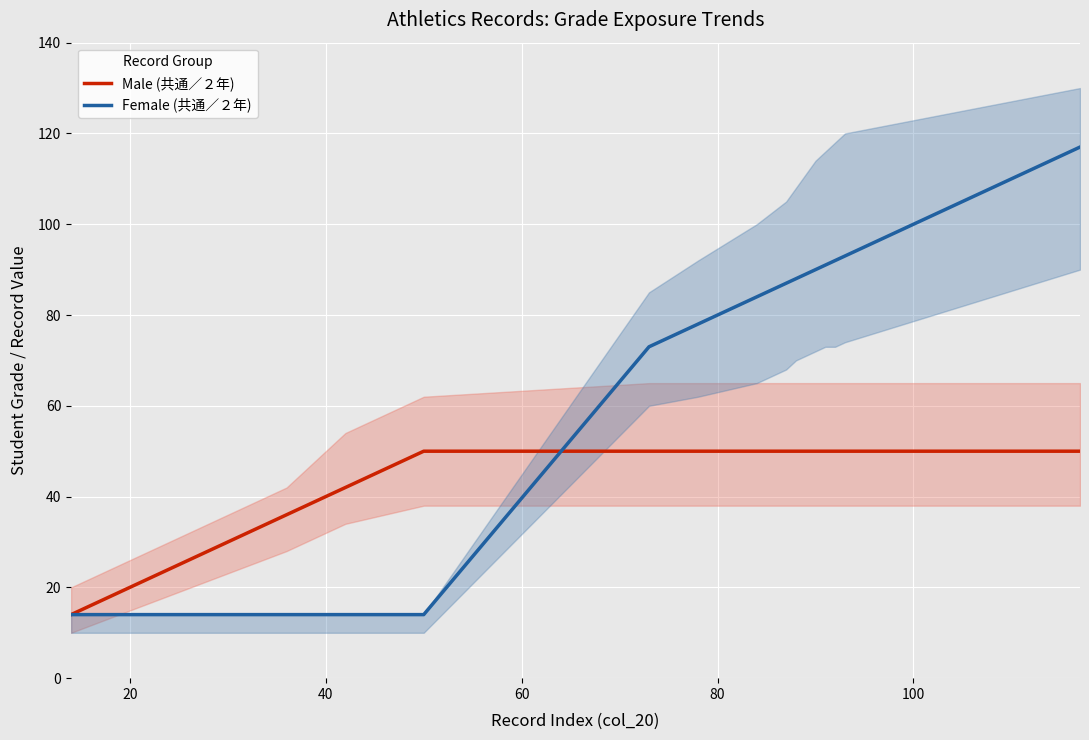

The value of Female (共通／２年) at 16 is 163. True or false?

False